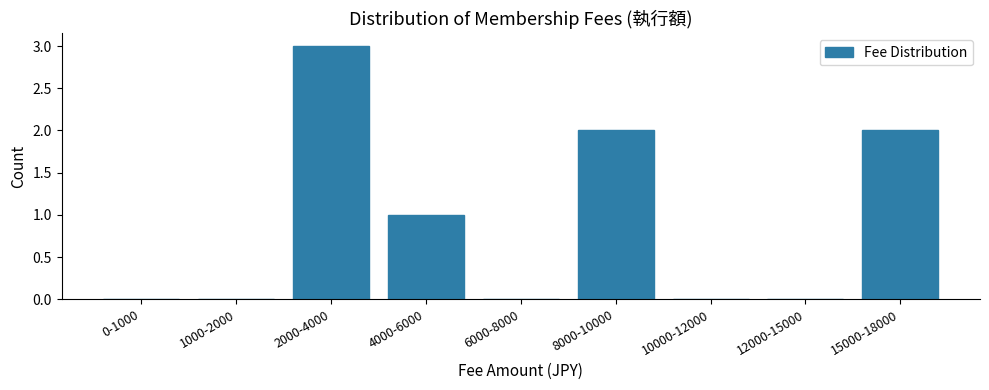

Reading left to right, what are all the values shown in this chart?

0-1000=0	1000-2000=0	2000-4000=3	4000-6000=1	6000-8000=0	8000-10000=2	10000-12000=0	12000-15000=0	15000-18000=2